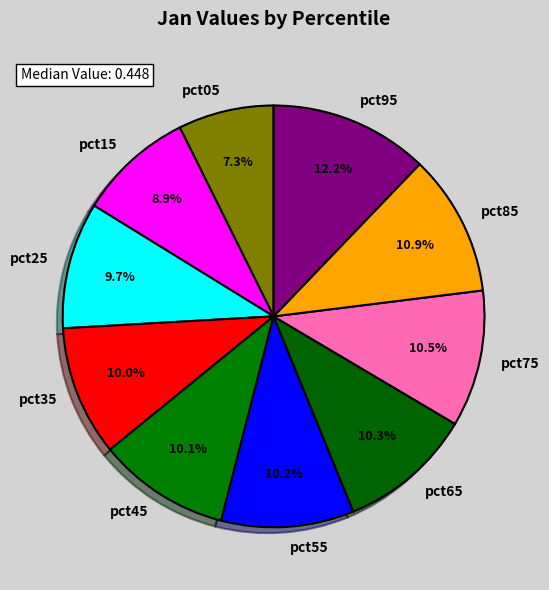

To the nearest percent, what portion does pct65 represent?

10%